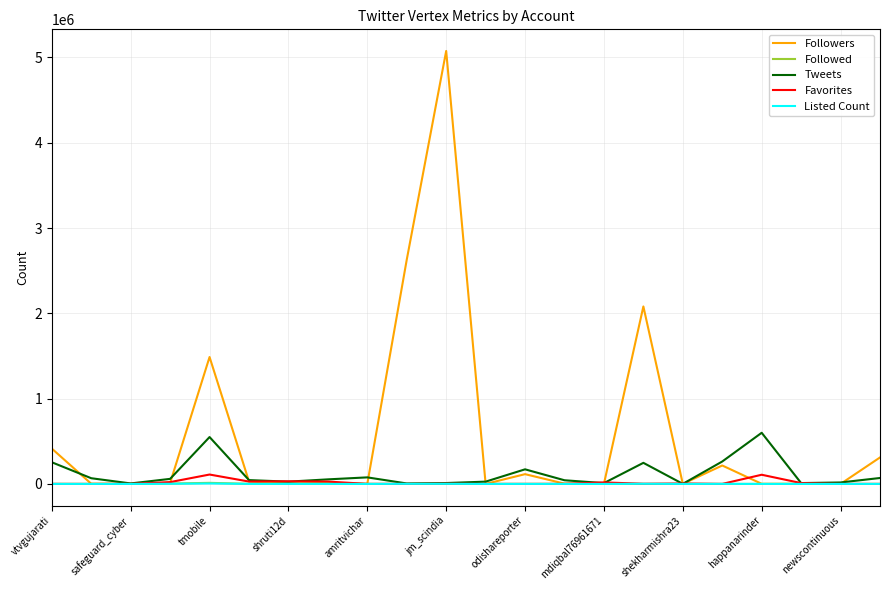

What is the difference between the maximum and minimum values in the Followed series?

12595